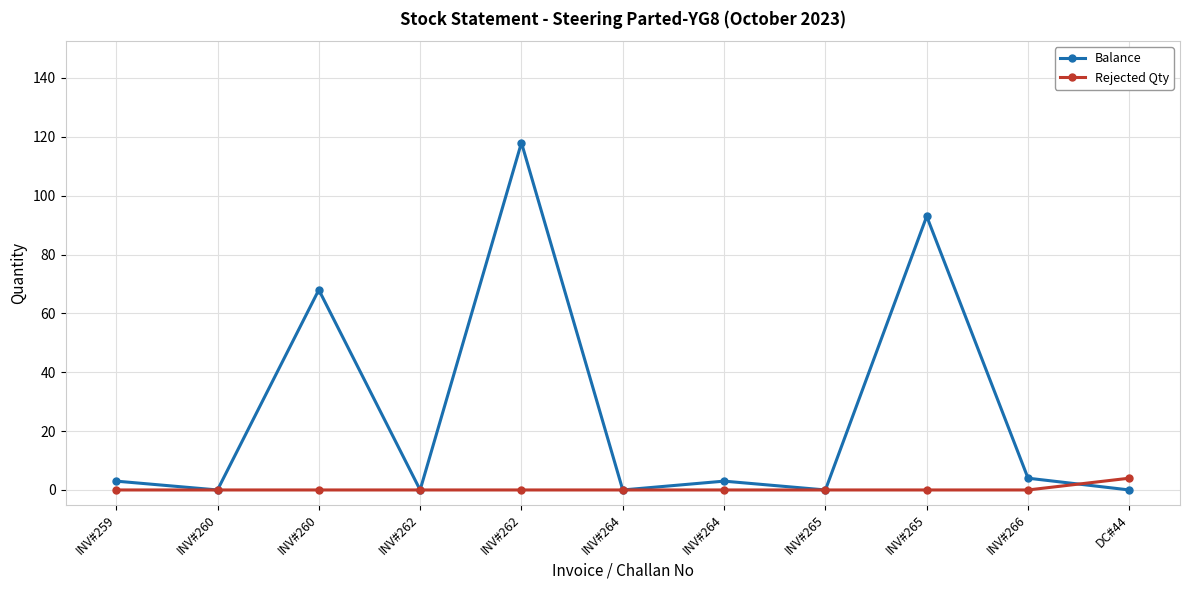

Count the number of data series in this chart.

2